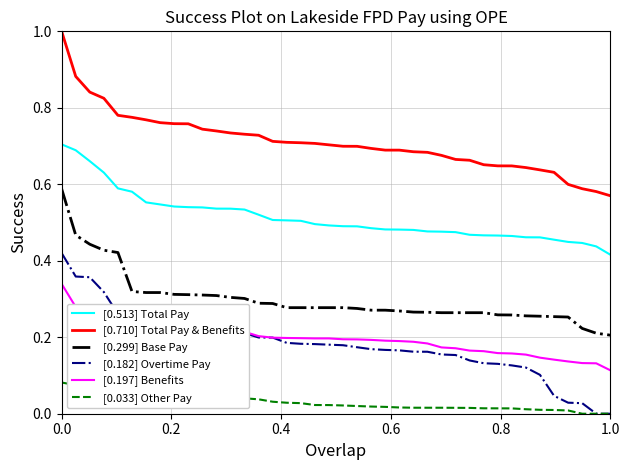

Rank the series by their maximum value, from lowest to highest.

[0.033] Other Pay, [0.197] Benefits, [0.182] Overtime Pay, [0.299] Base Pay, [0.513] Total Pay, [0.710] Total Pay & Benefits